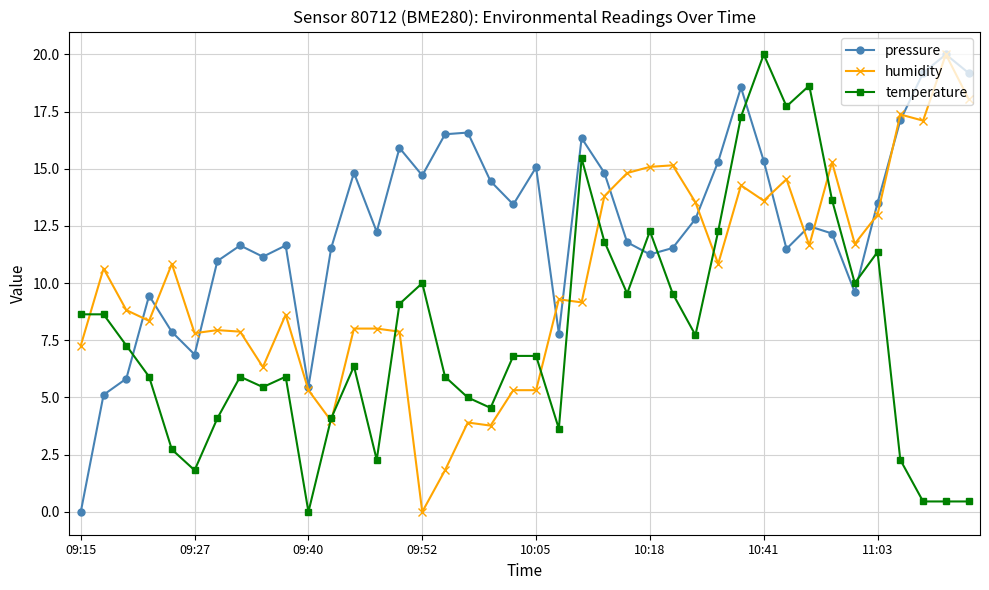

What is the value of the temperature point at the 22nd from the left?

3.6